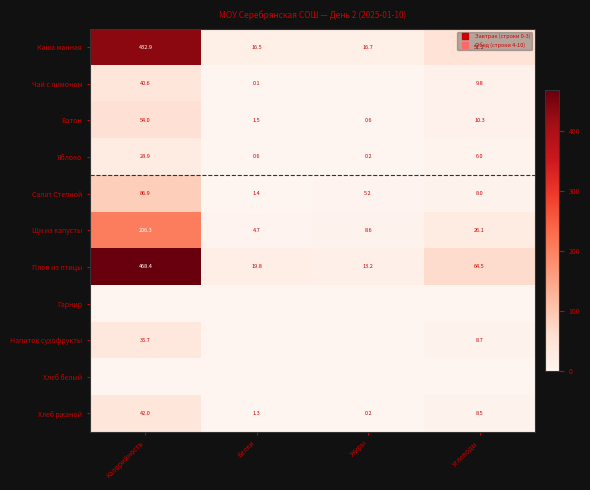

How many data points does each series have?

4